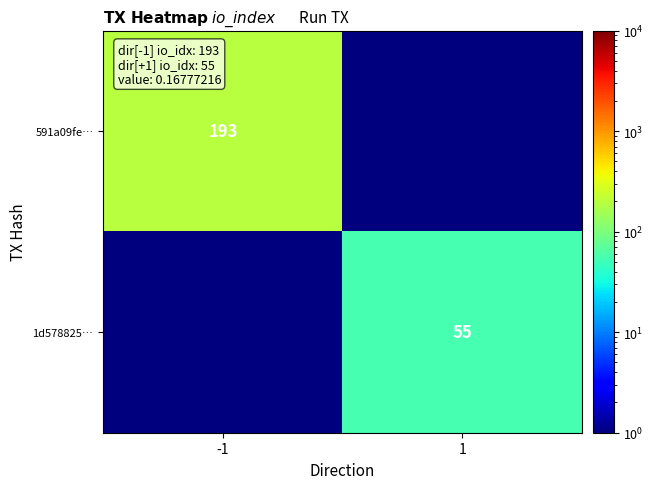

Is it true that 591a09fe… equals 193.0 at -1?

True